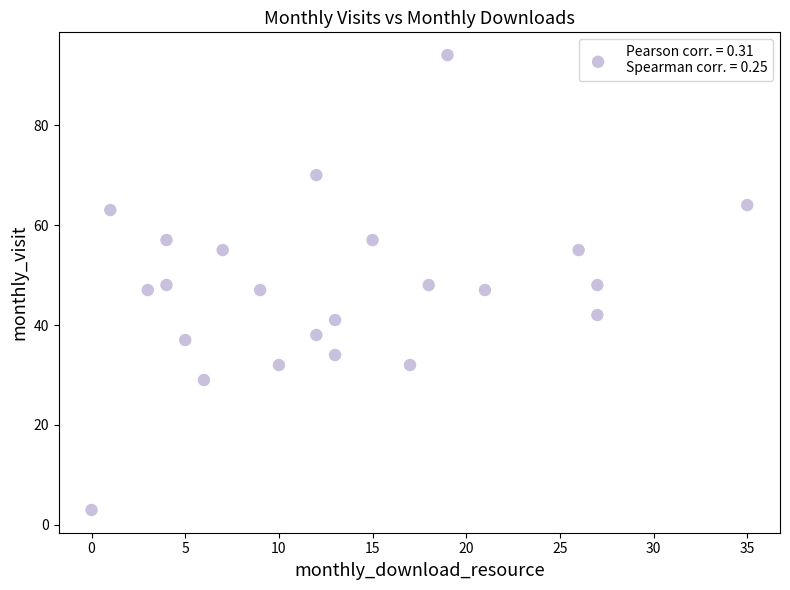

What is the range of X values (max minus min)?

35